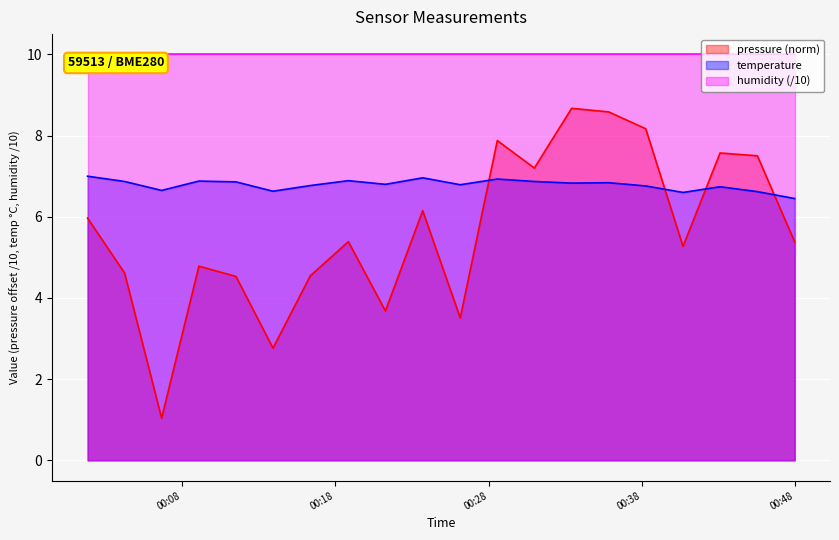

What is the minimum value for temperature?

6.5